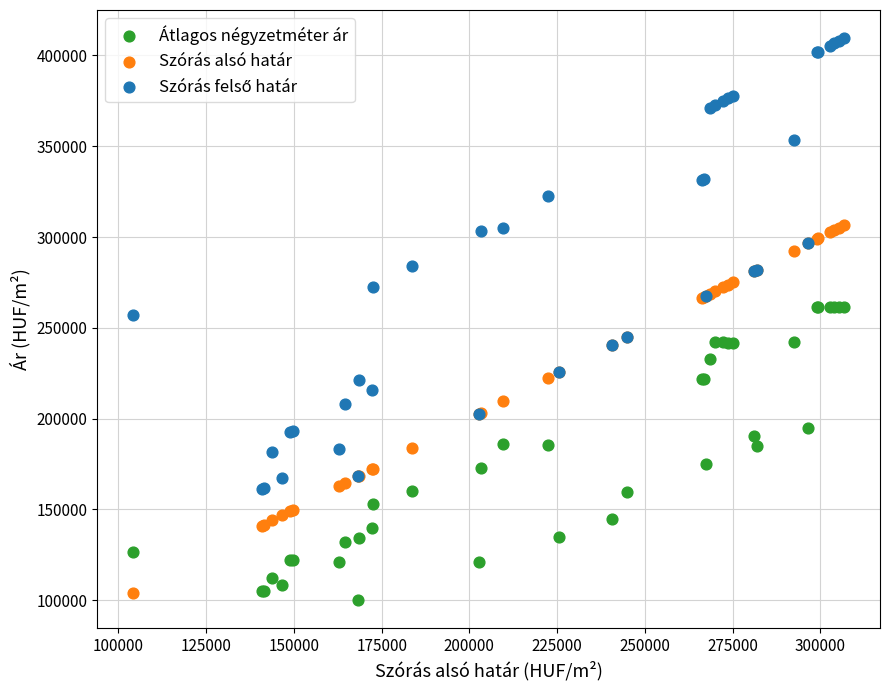

What is the X range (max minus min) for the scatter plot?

202805